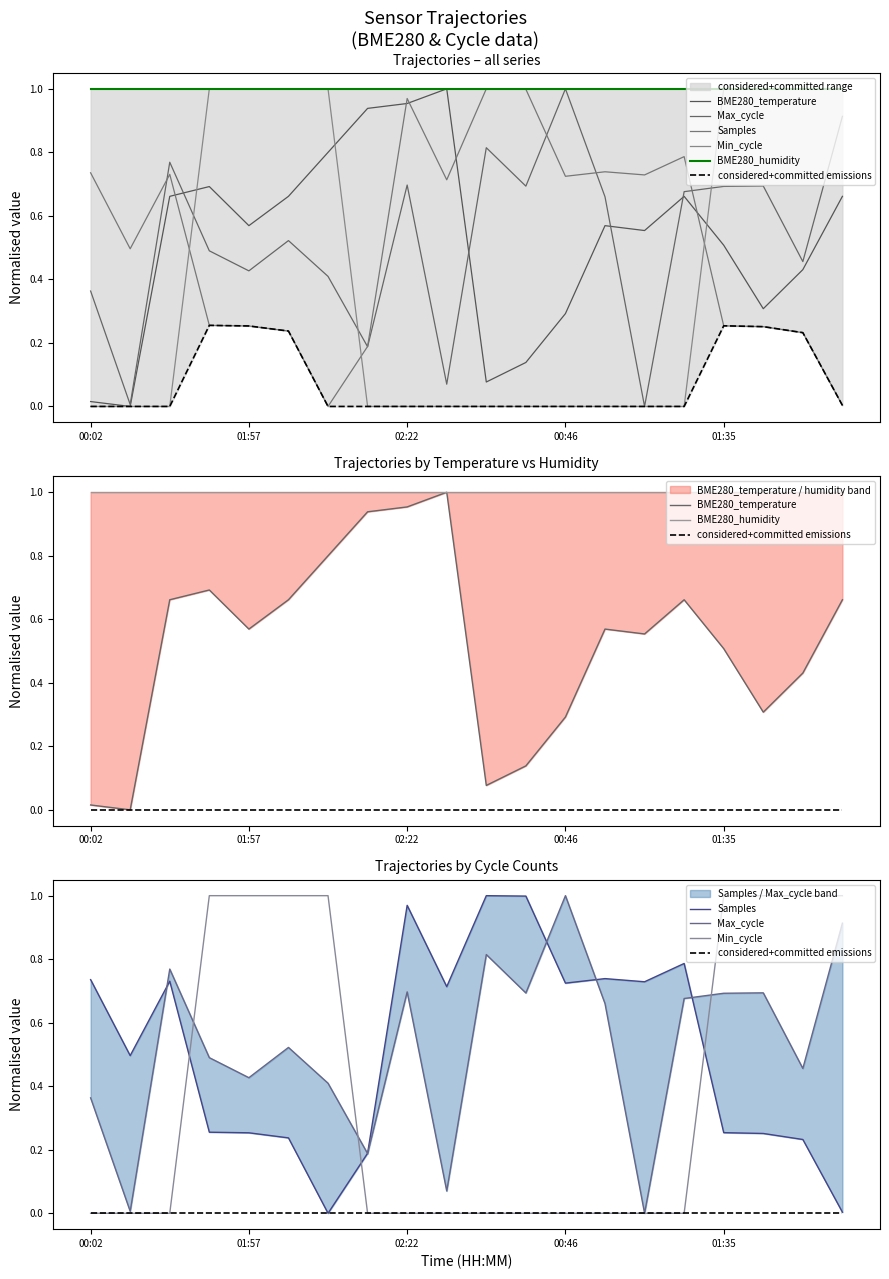

Between 8 and 19, which series saw the biggest shift?

Min_cycle